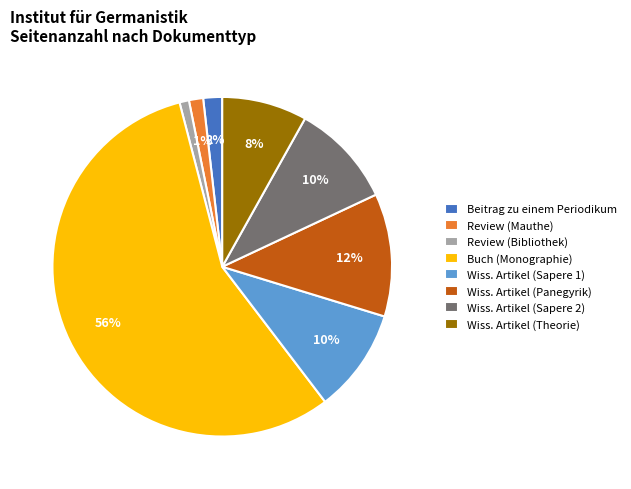

Is it true that Review (Bibliothek) is 11% of the pie?

False